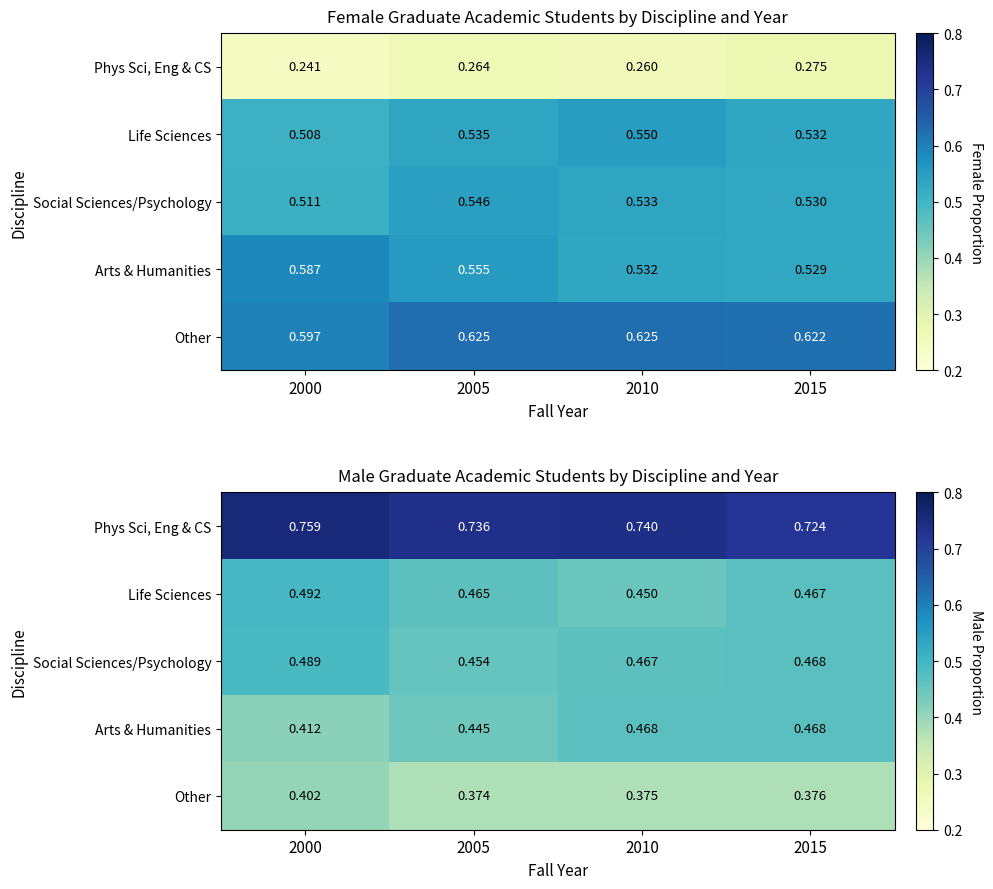

Which category has the highest value across all series?

2000